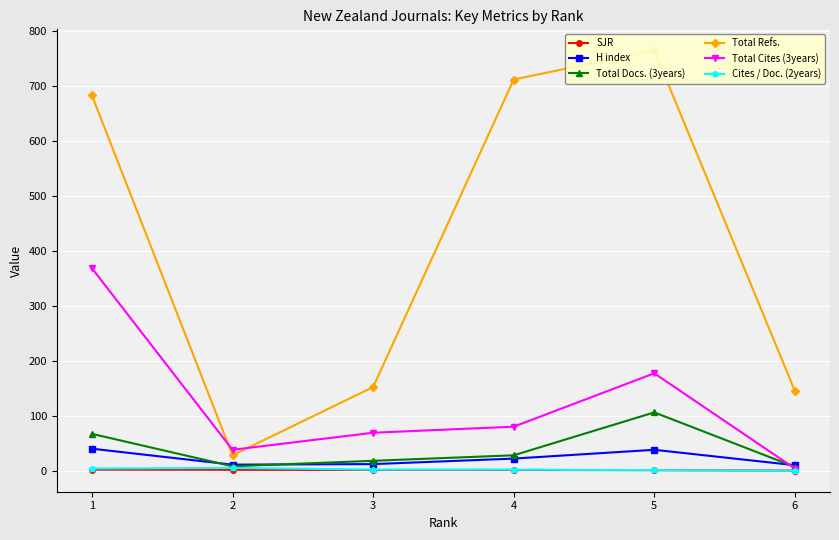

How many values in the Cites / Doc. (2years) series exceed 2?

2